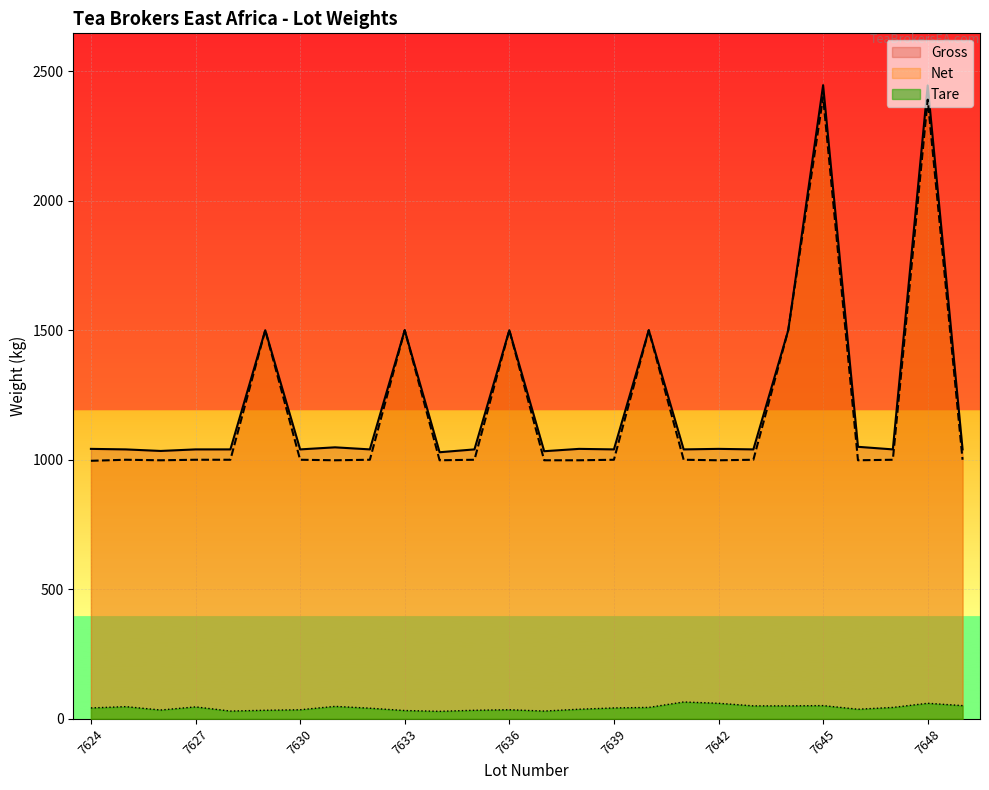

At which label is Tare closest to 47?

7625